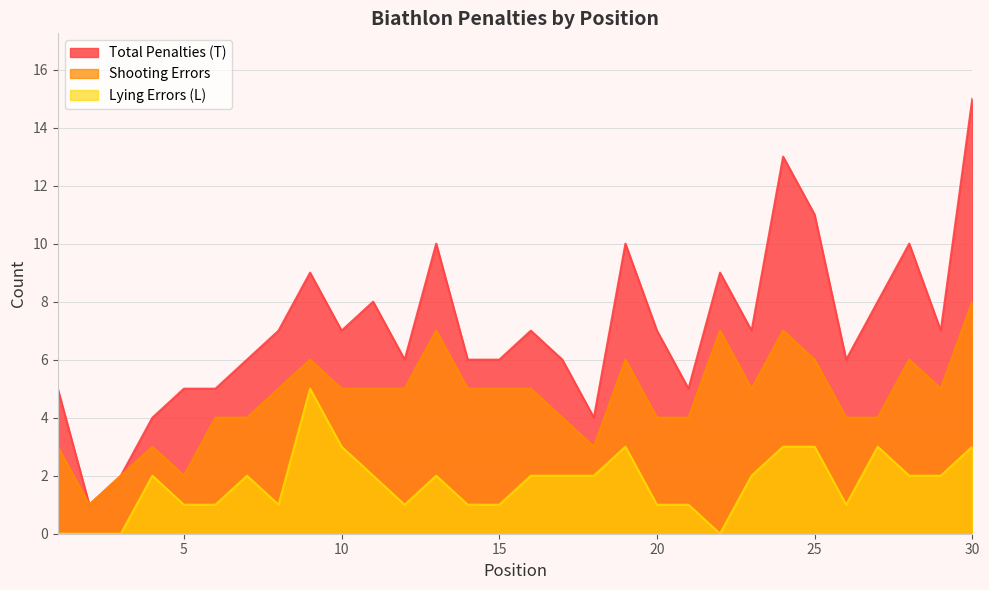

At which category is the sum across all series the highest?

30